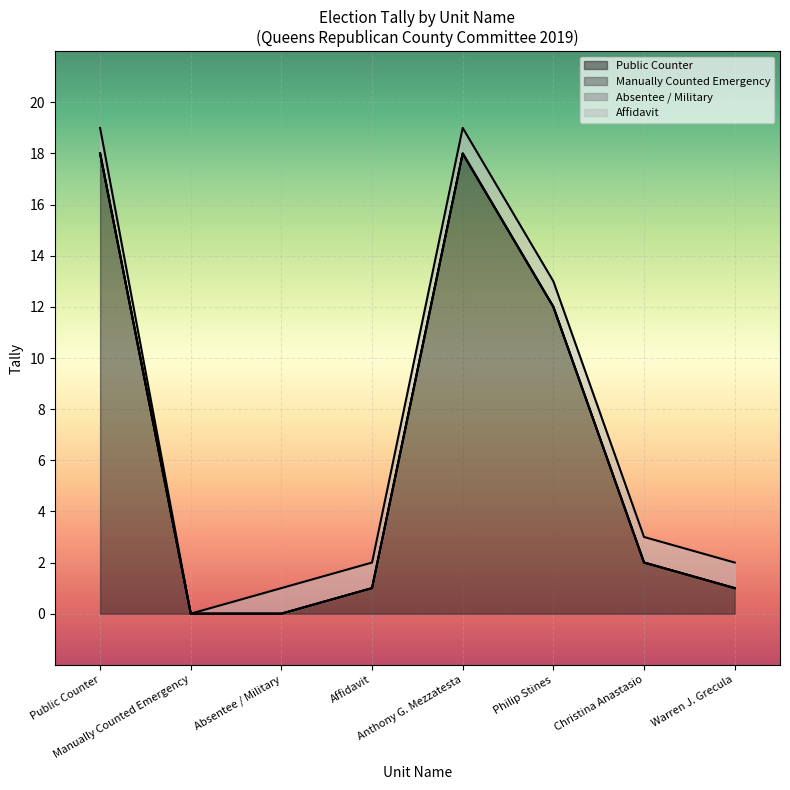

How many data points does each series have?

8